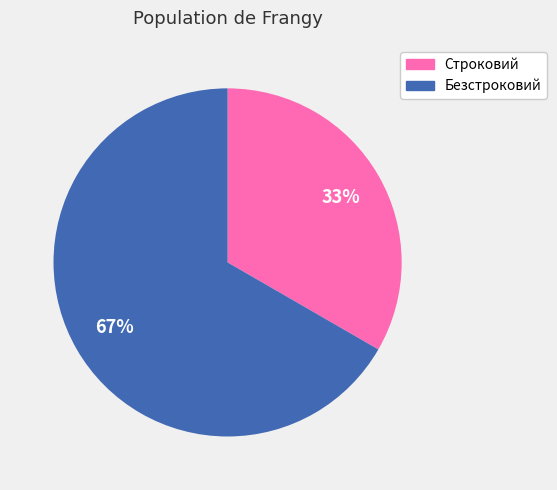

Is the sum of Строковий and Безстроковий greater than half?

Yes